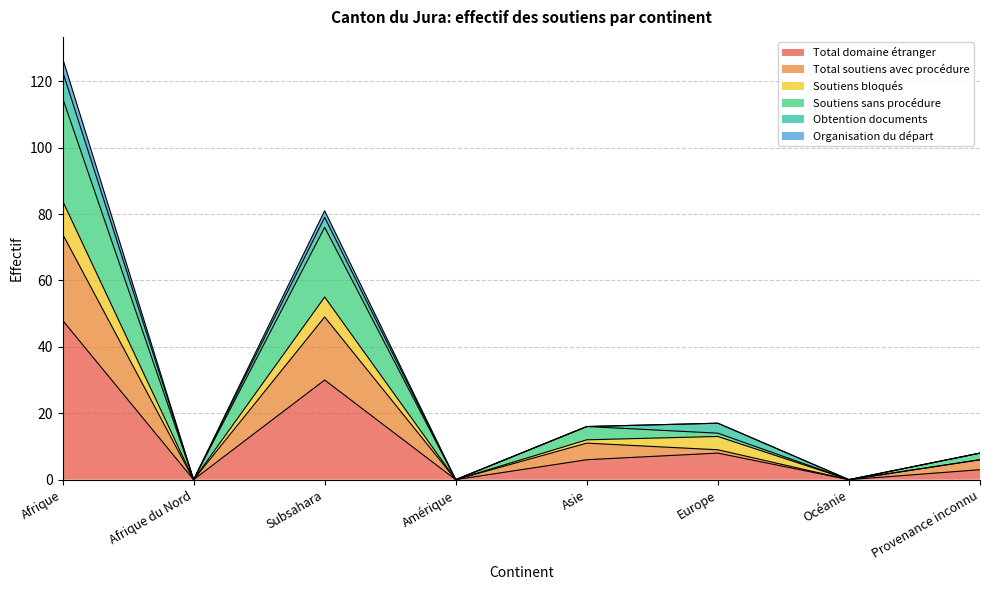

Is it true that Total domaine étranger equals 0 at Afrique du Nord?

True